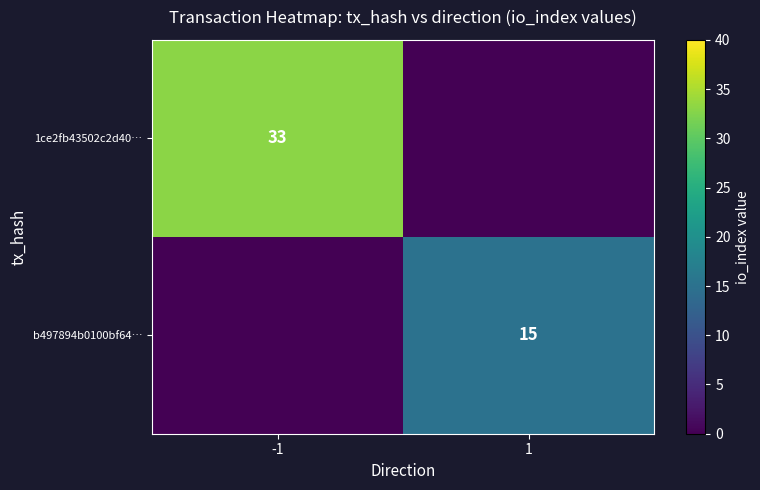

At how many categories does at least one series exceed 26?

1